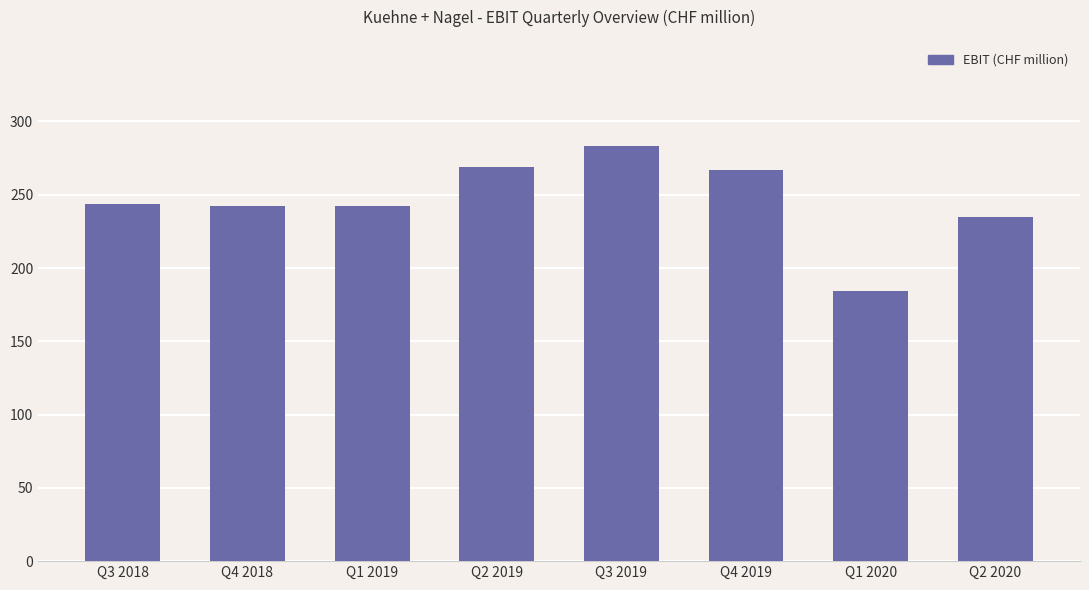

At which category does the chart reach its peak across all series?

Q3 2019